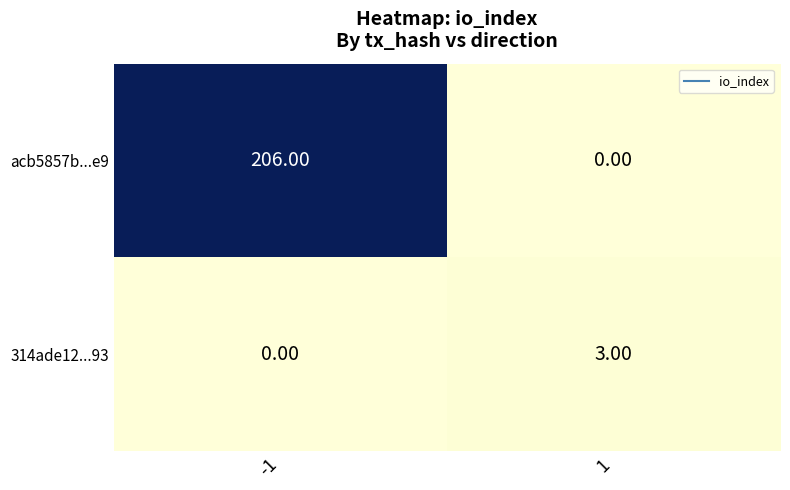

Which series has the widest spread of values?

acb5857b...e9